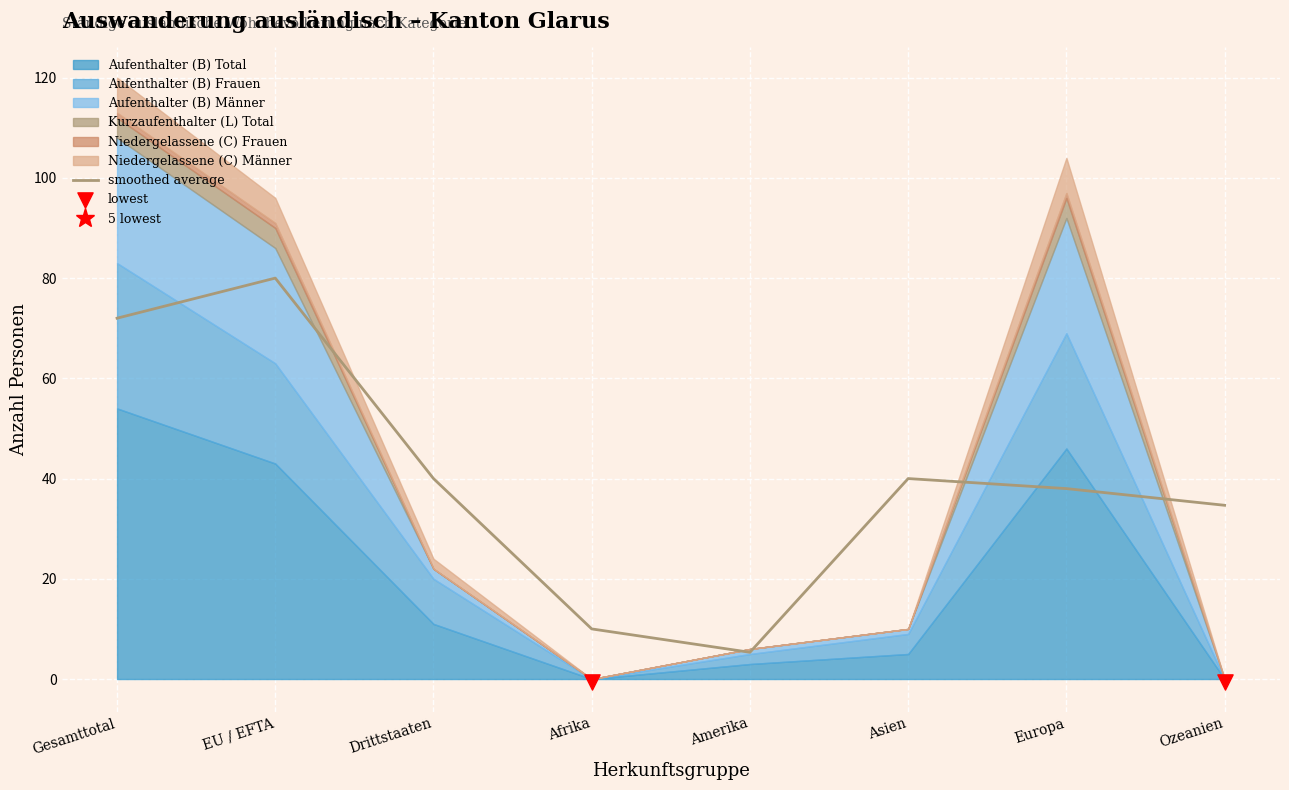

At which category is the sum across all series the highest?

Gesamttotal